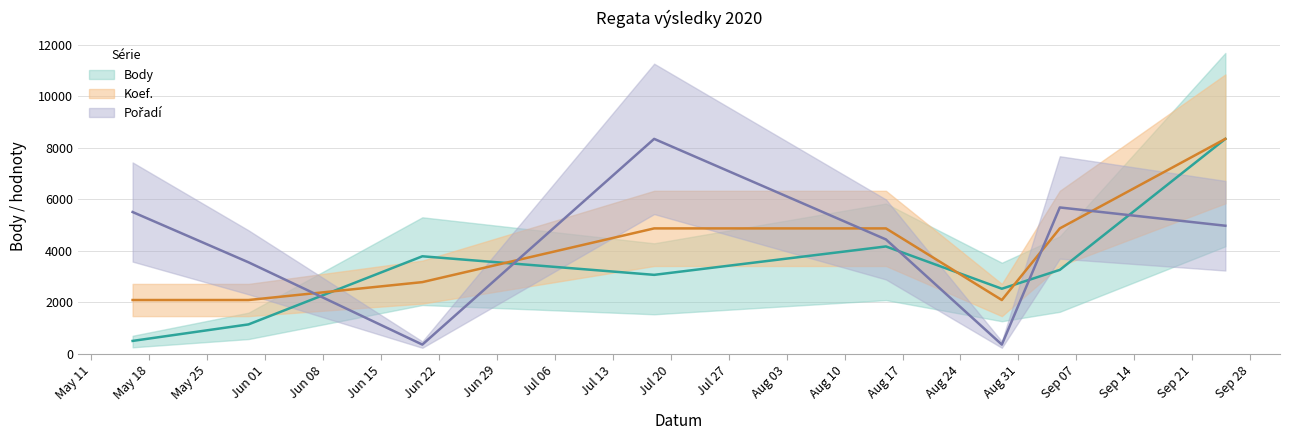

How many interior local valleys does the Body series have?

2